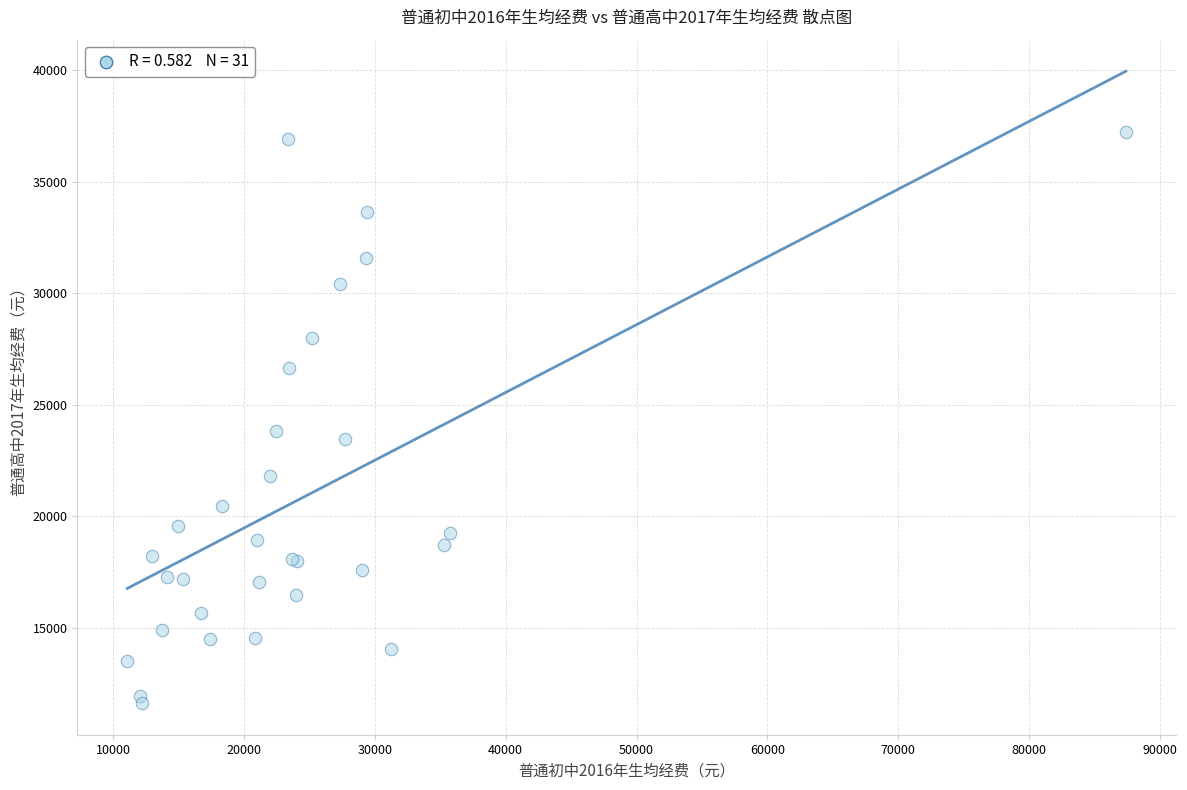

What Y value in the scatter plot is closest to 24419?

23825.3